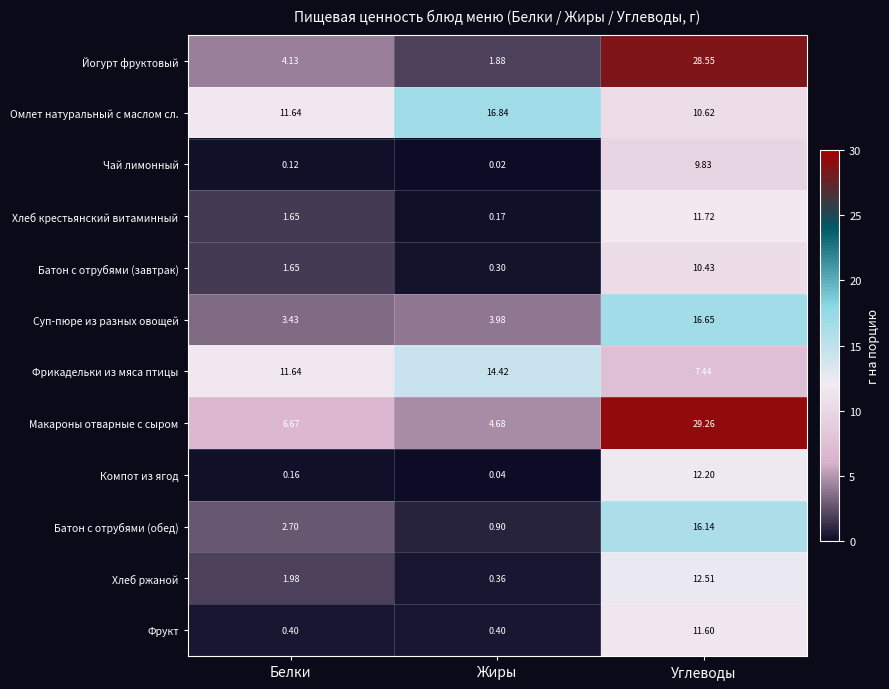

Count the number of data series in this chart.

12